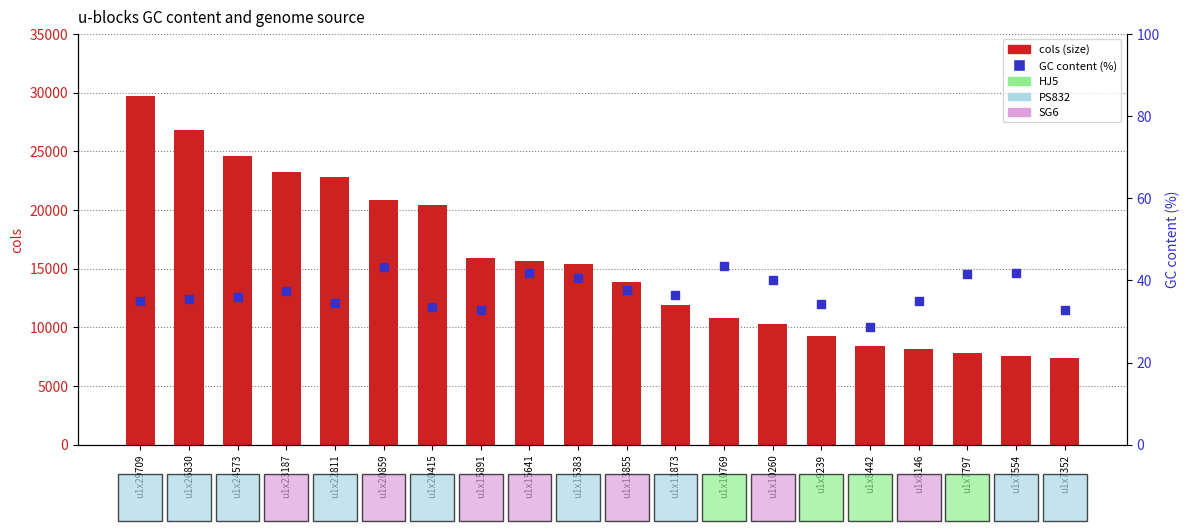

Is the value of GC (%) at u1x20859 greater than the value of cols (size) at u1x23187?

No